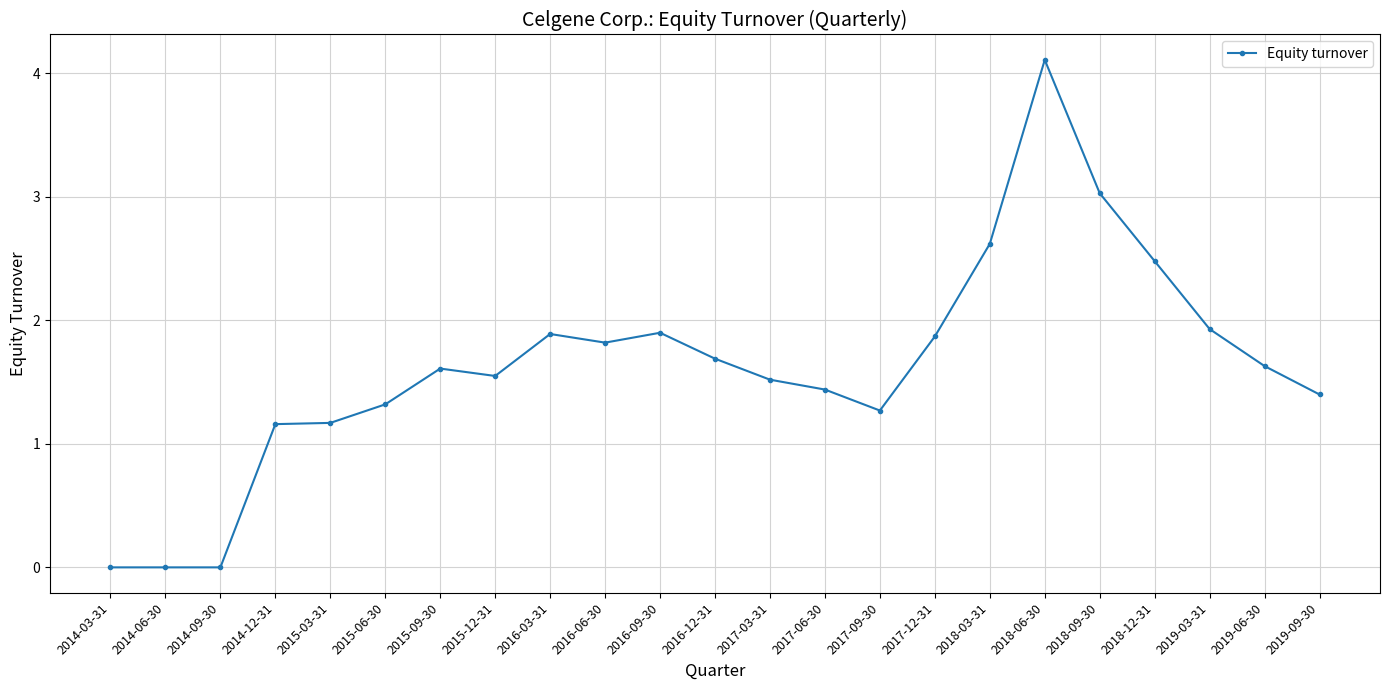

Which has a higher value, 2018-09-30 or 2015-03-31?

2018-09-30